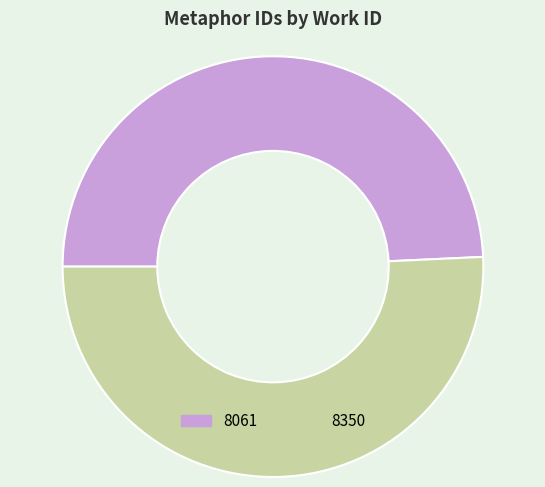

The 8061 slice represents 49% of the pie. True or false?

True